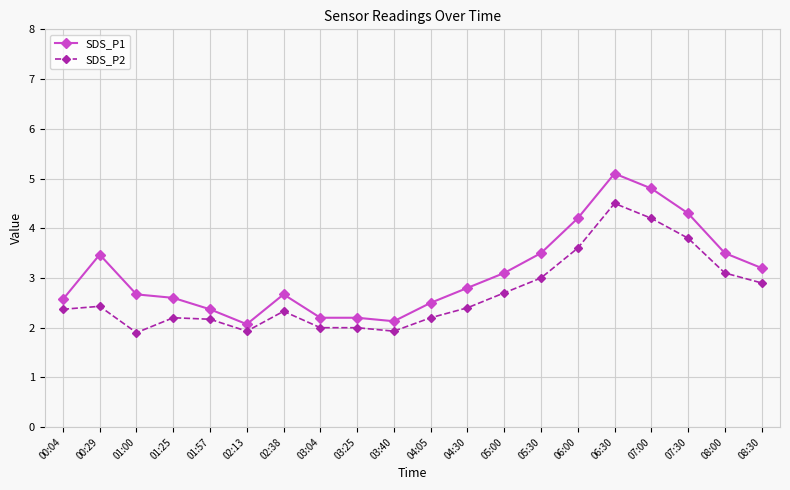

At which category does SDS_P2 reach its first local valley?

01:00